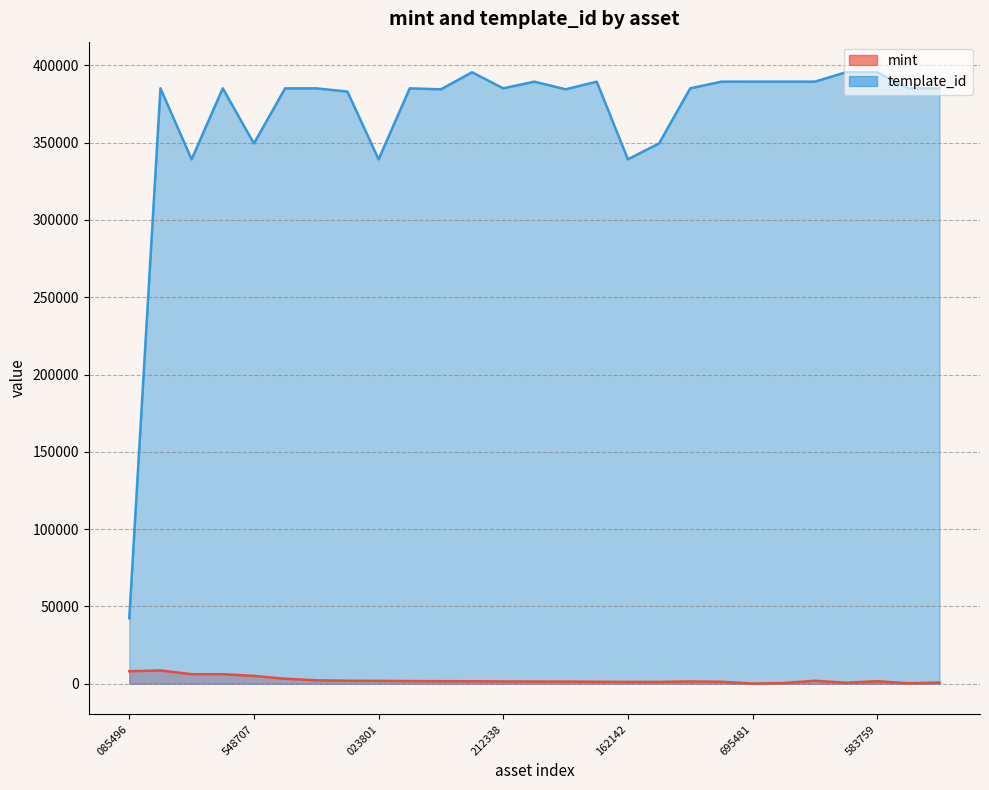

Which category has the highest value in the template_id series?

1099595583759